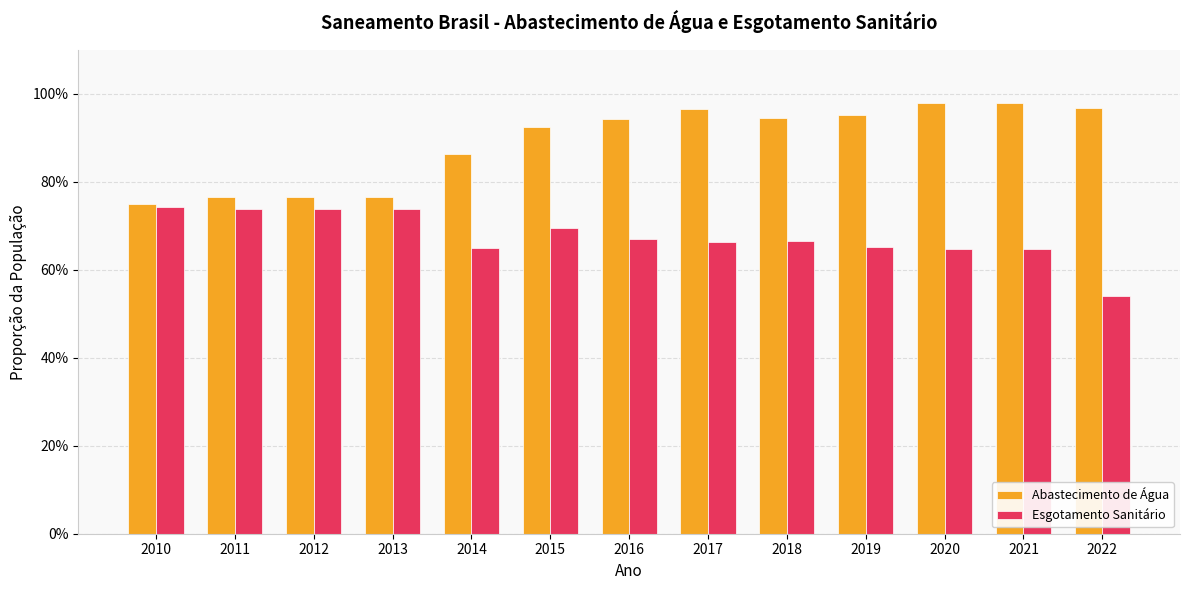

Which category has the highest value across all series?

2020